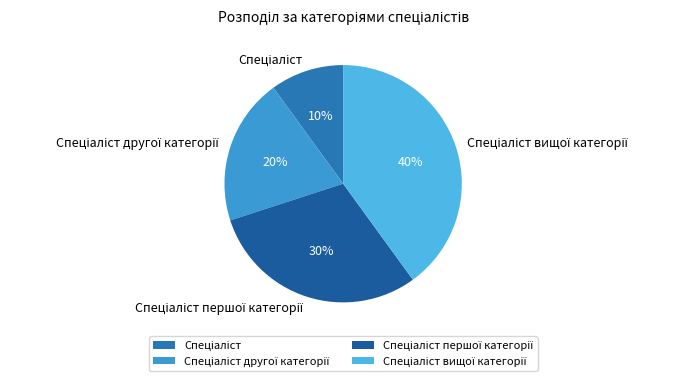

Count the number of slices in the pie.

4